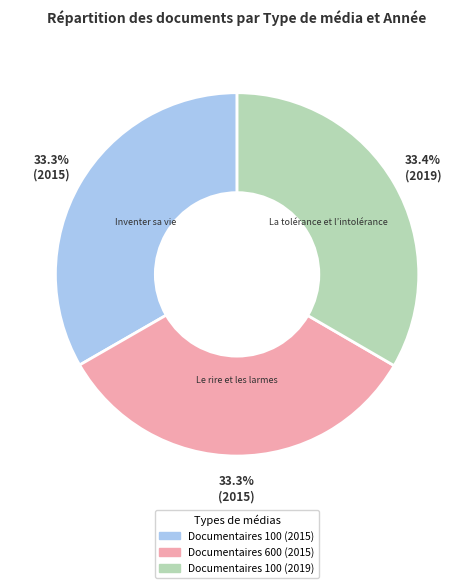

Does Documentaires 100 (2019) represent more than half of the total?

No